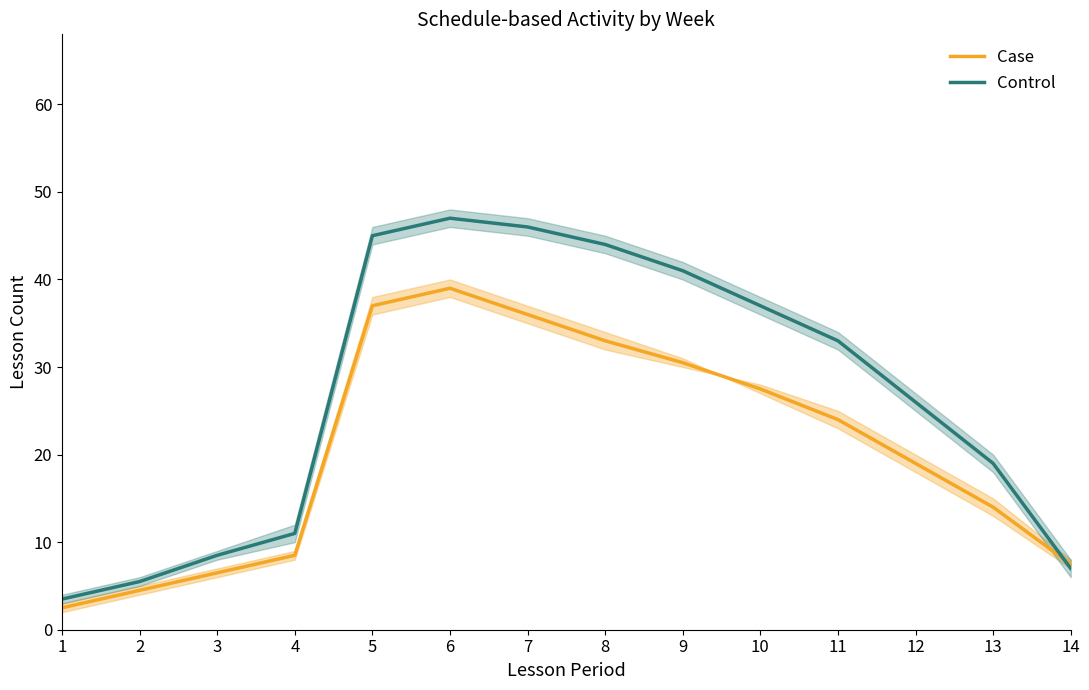

What is the greatest value displayed?

47.0